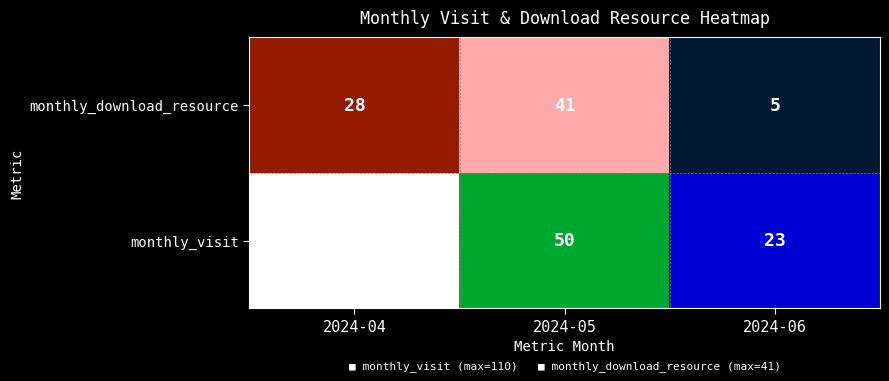

Reading right to left, list all the values displayed in this chart.

5	41	28